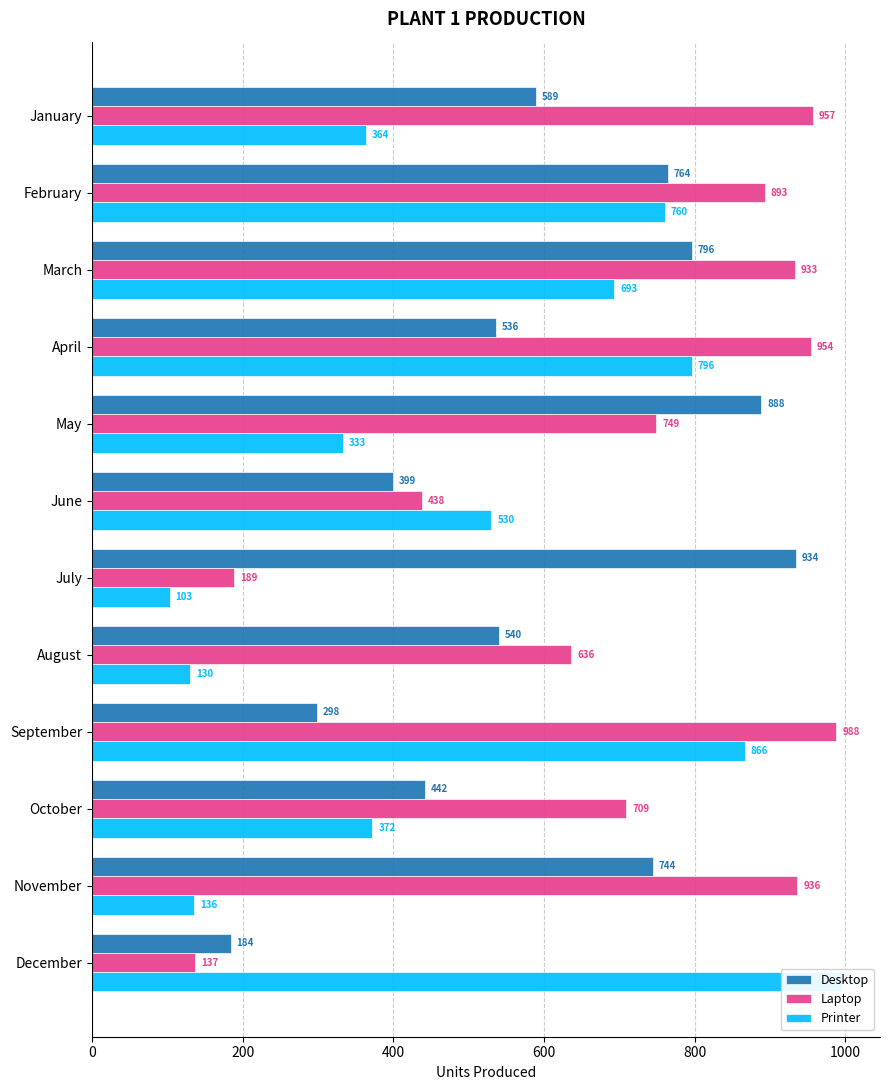

What is the difference between the maximum and minimum values in the Desktop series?

750